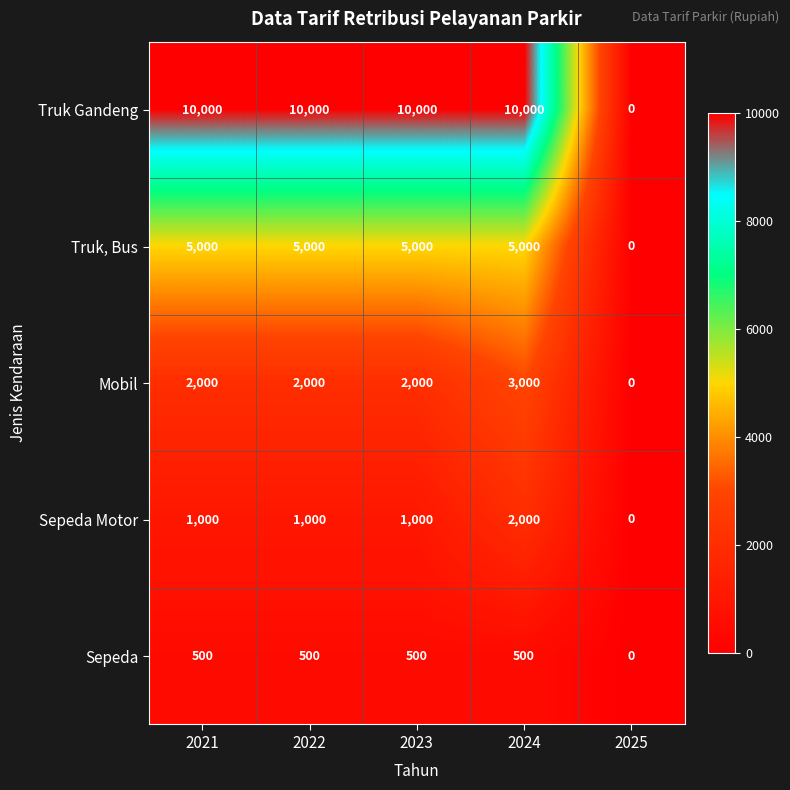

The Mobil series shows 2660 at 2022. True or false?

False